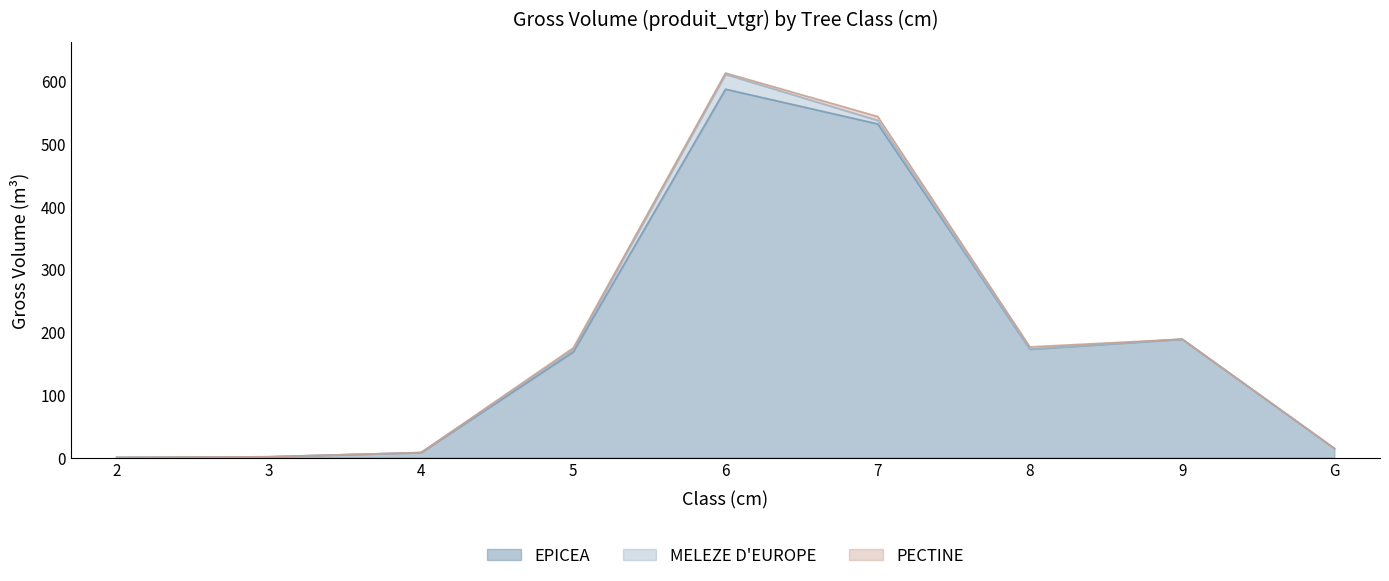

How many intersections are there between MELEZE D'EUROPE and PECTINE?

1